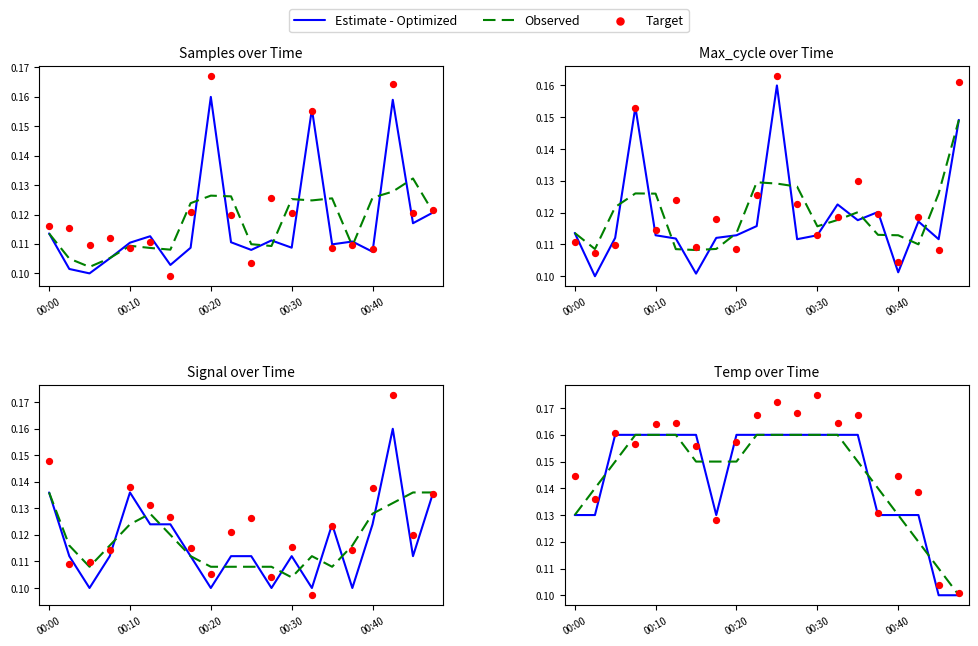

Which series reaches the maximum Y coordinate?

Target